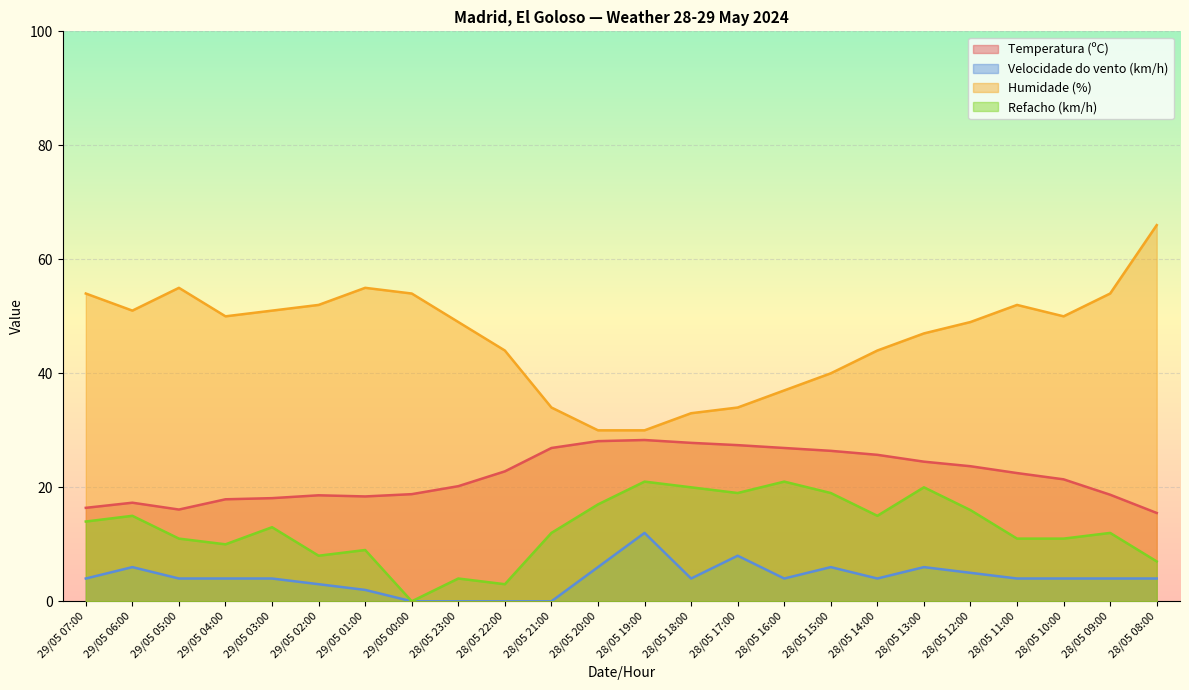

Where is the first local minimum for Humidade (%)?

29/05 06:00